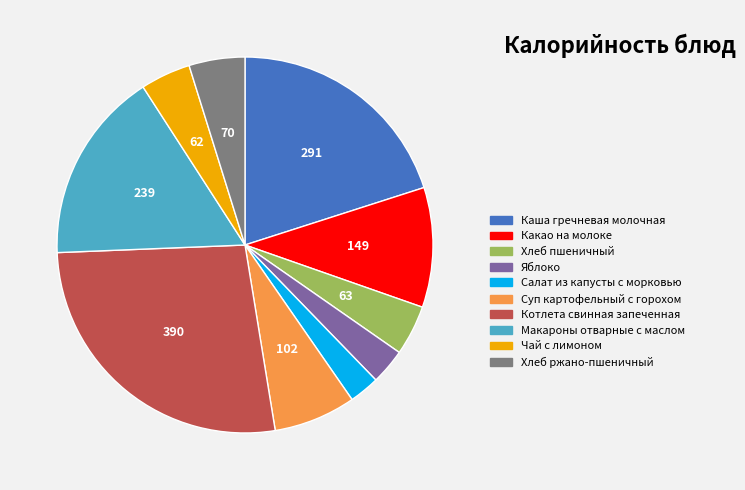

How many slices are in this pie chart?

10